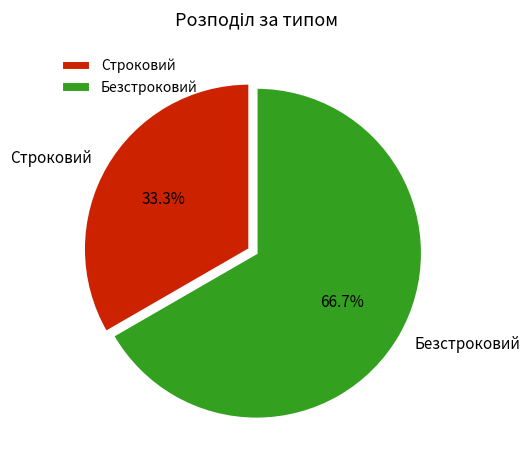

The Безстроковий slice represents 67% of the pie. True or false?

True